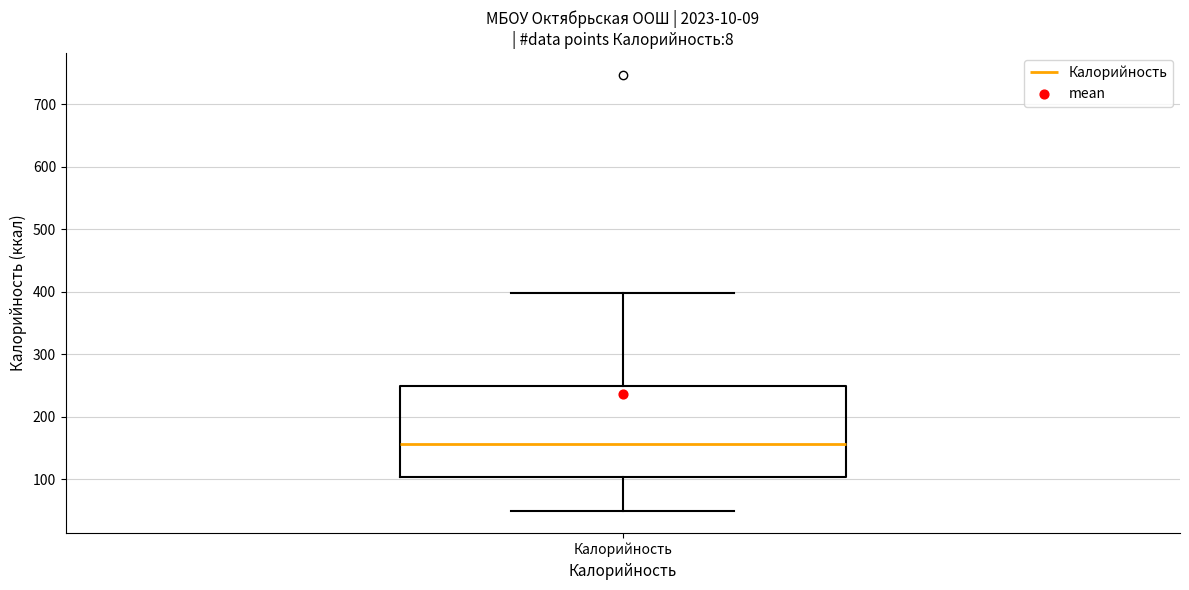

Transcribe this box plot: give where the median line is, the range the box spans, and where the two whiskers end, as read against the y-axis. The values are not printed on the chart, so give them approximately, as read against the axis.

median 160, box 100 to 250, whiskers 50 to 400